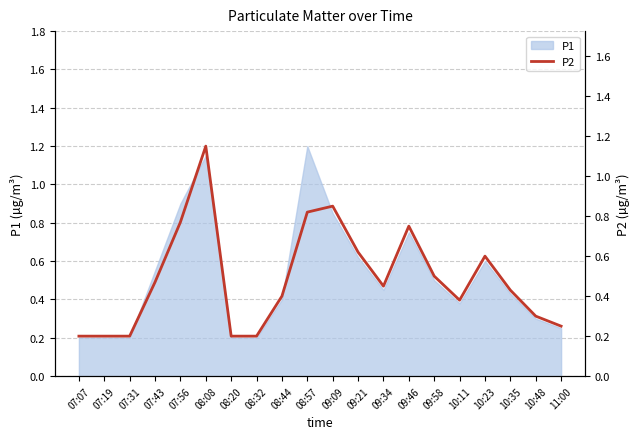

Between 08:08 and 10:23, which is larger?

08:08